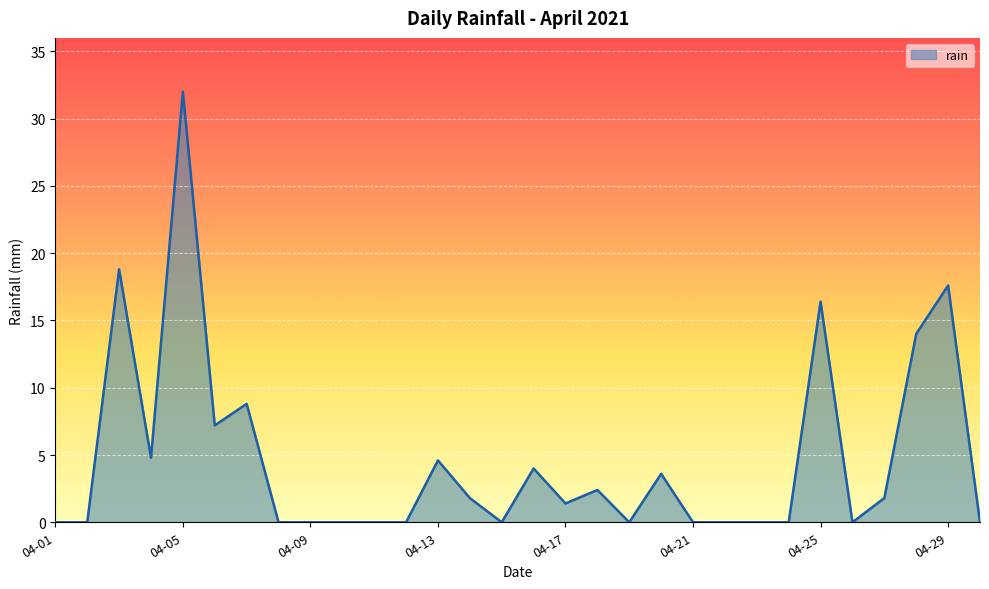

How many lines are shown in the chart?

1